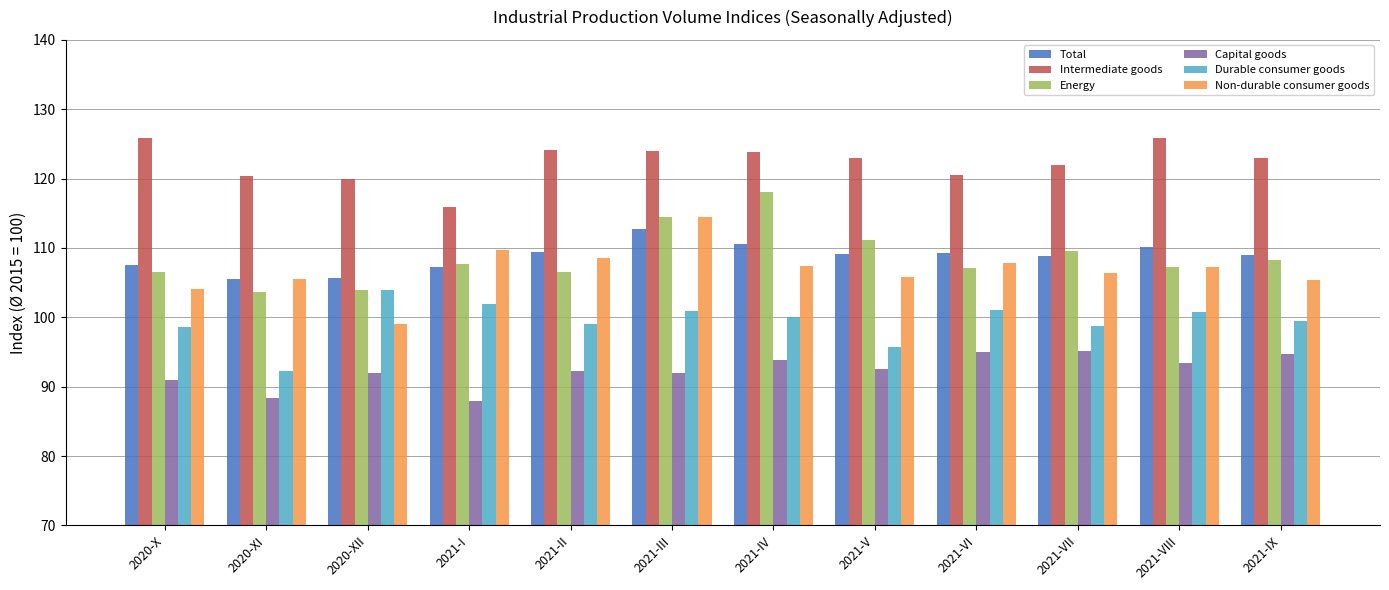

What is the greatest value displayed?

125.9